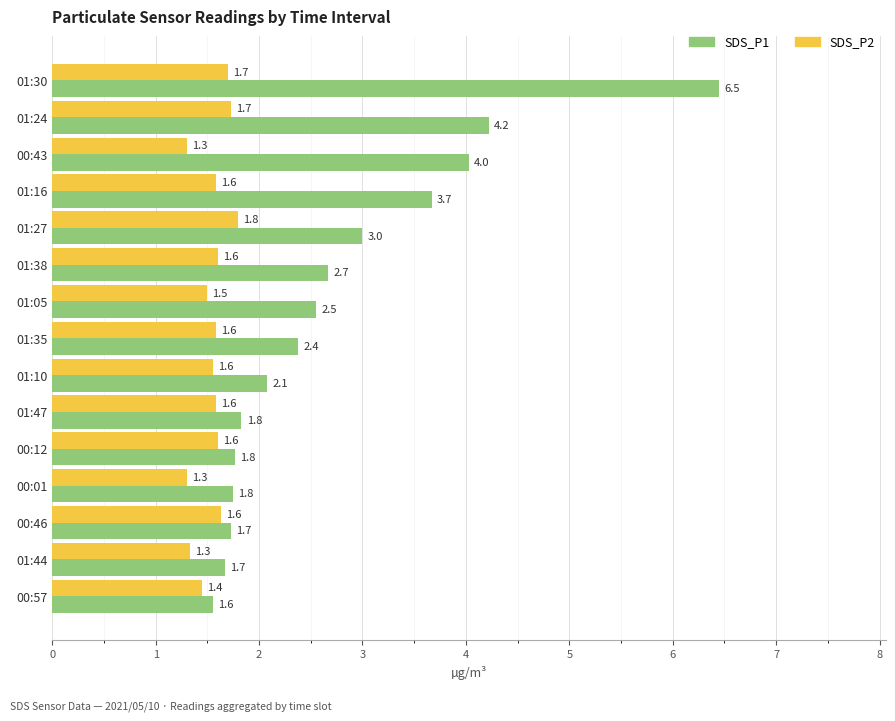

At which category is the sum across all series the highest?

01:30